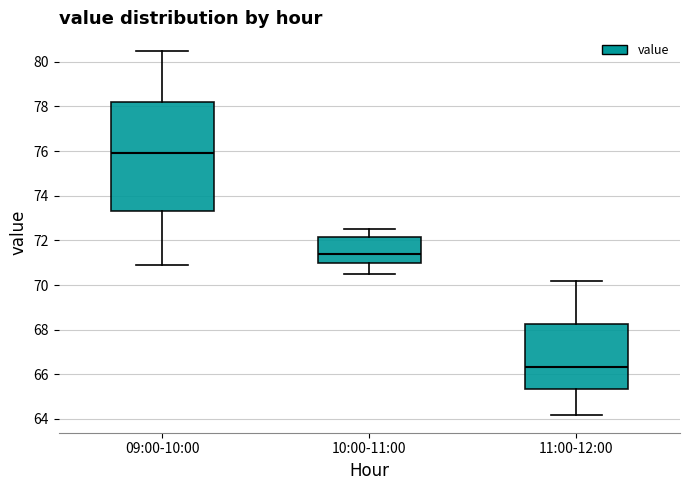

Where does the median line of the box for 11:00-12:00 sit on the y-axis? The values are not printed on the chart, so give them approximately, as read against the axis.

66.4